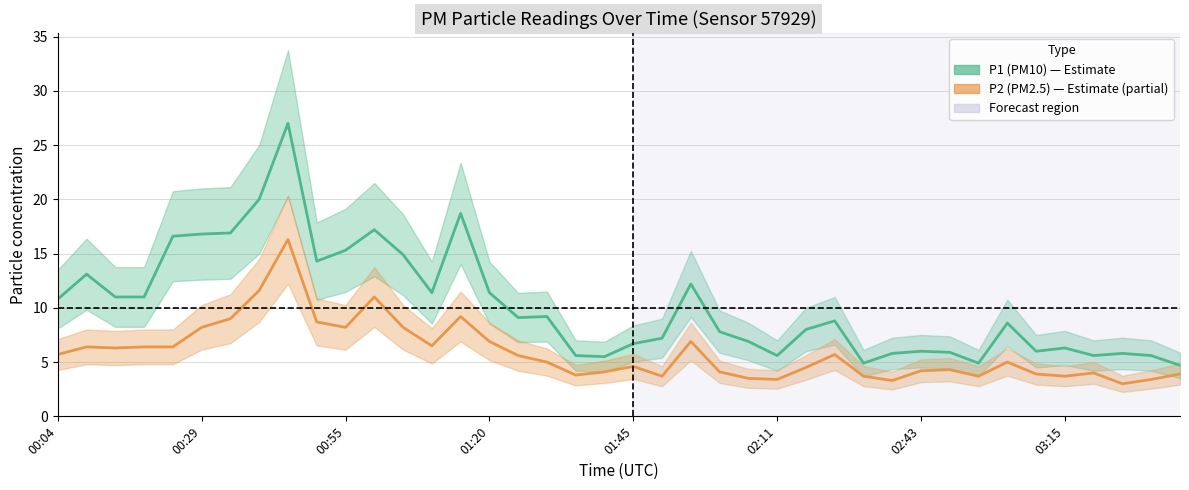

How many lines are shown in the chart?

2